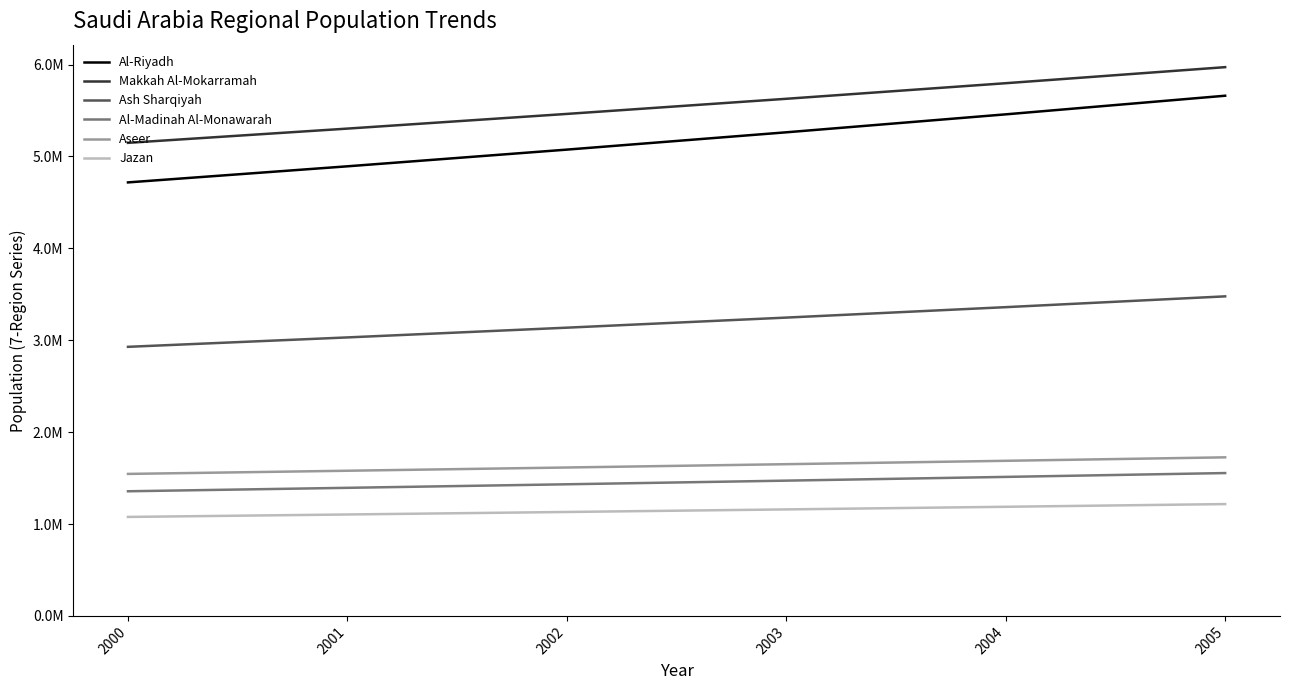

Is this an area chart (filled region under the line)?

No